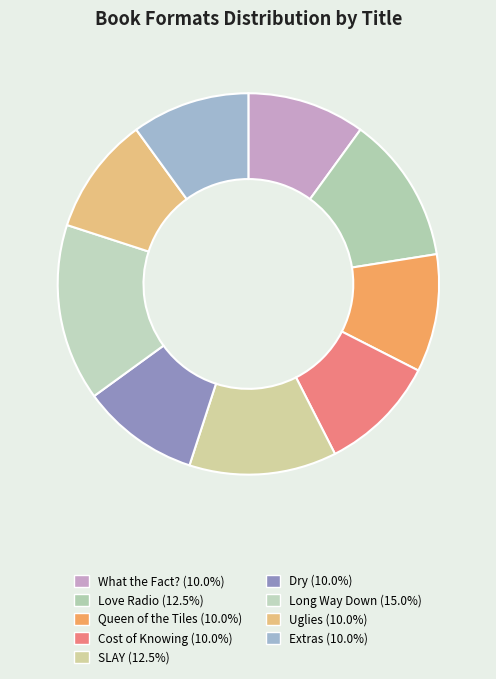

How many slices are in this pie chart?

9